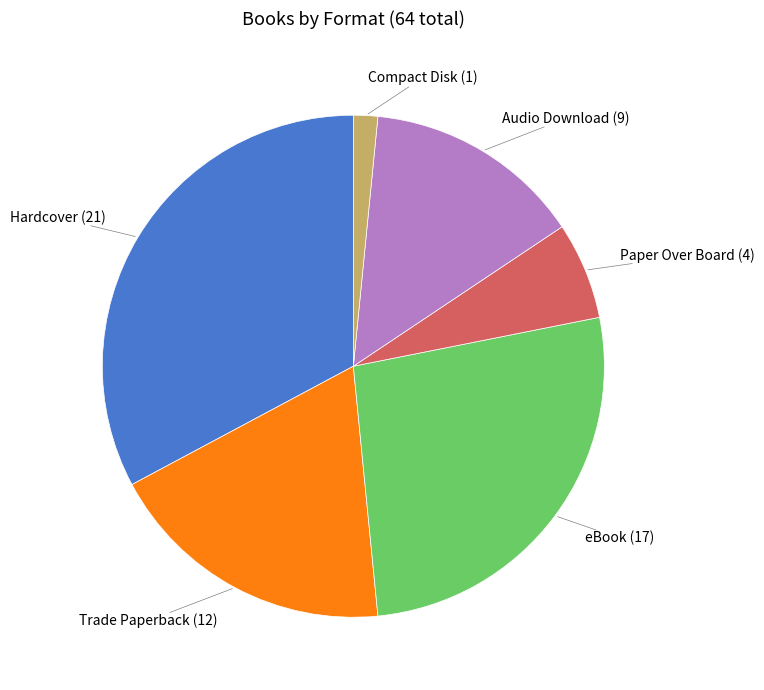

How many slices are in this pie chart?

6